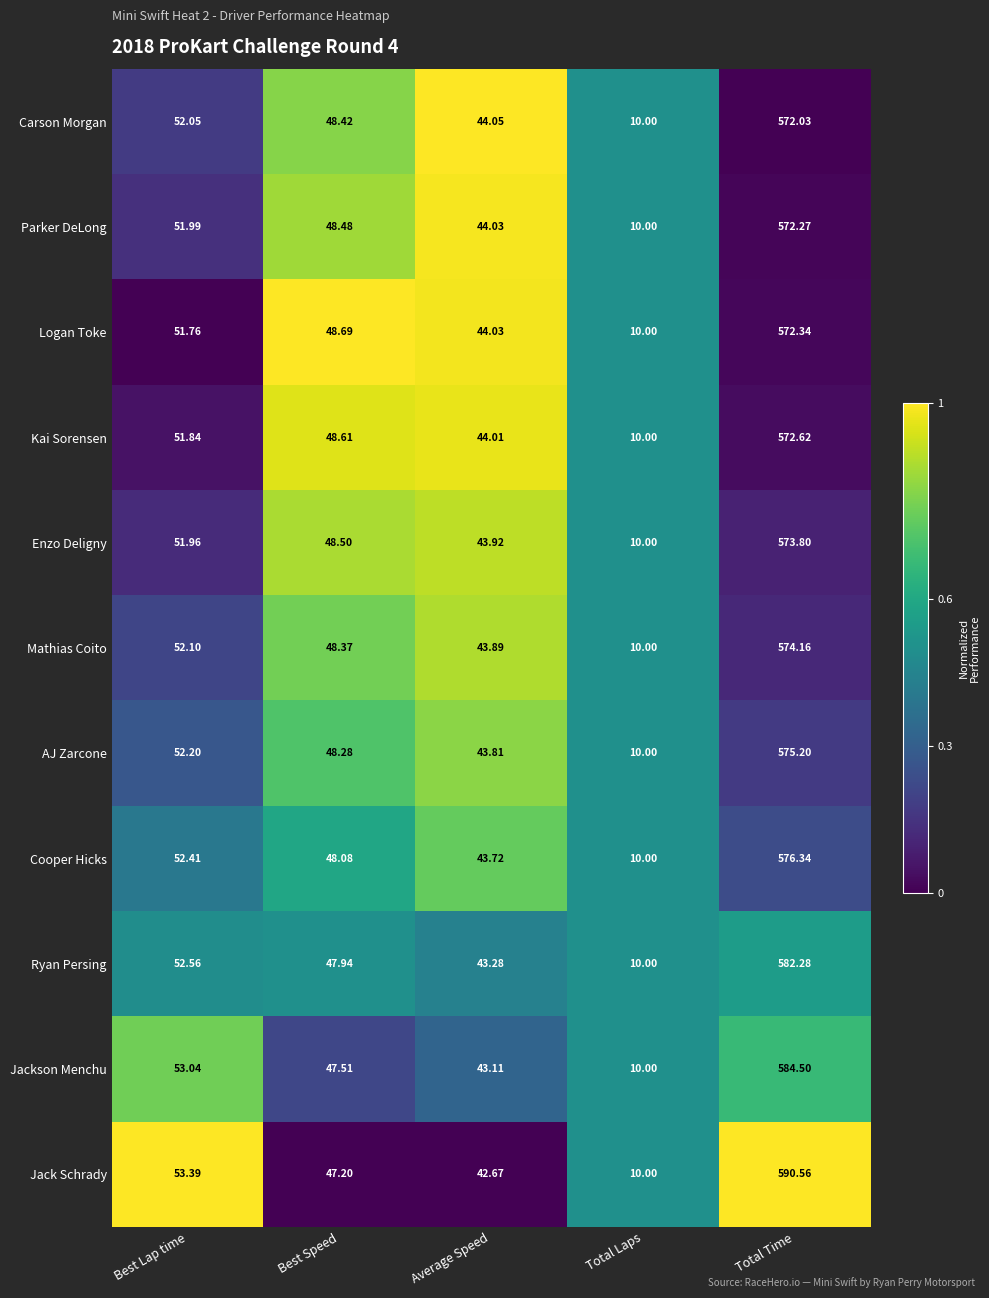

List the labels in order of Jack Schrady value, largest first.

Total Time, Best Lap time, Best Speed, Average Speed, Total Laps